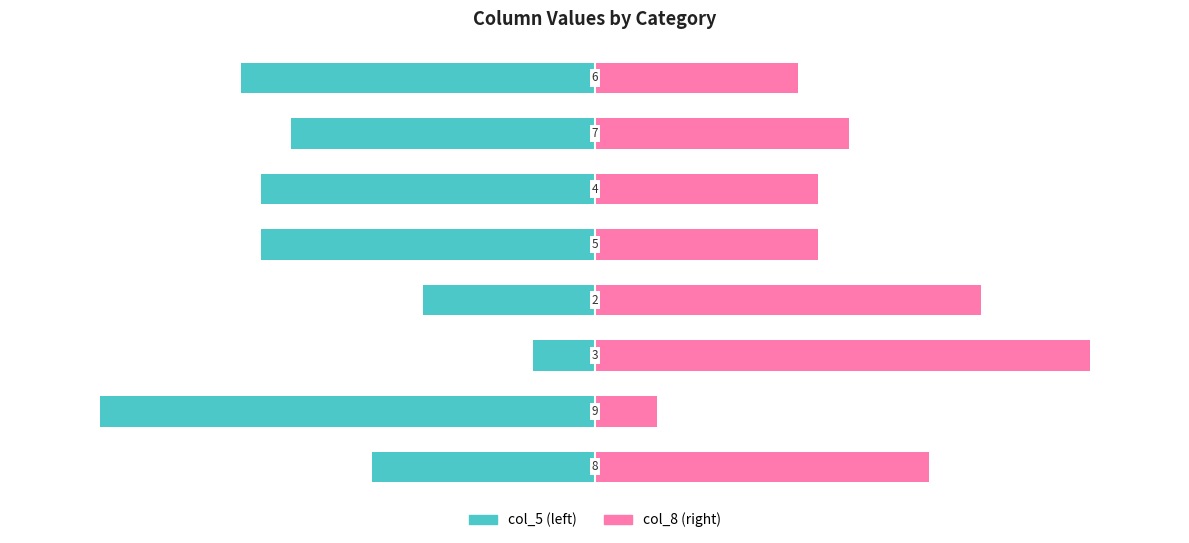

What is the greatest value displayed?

88.9